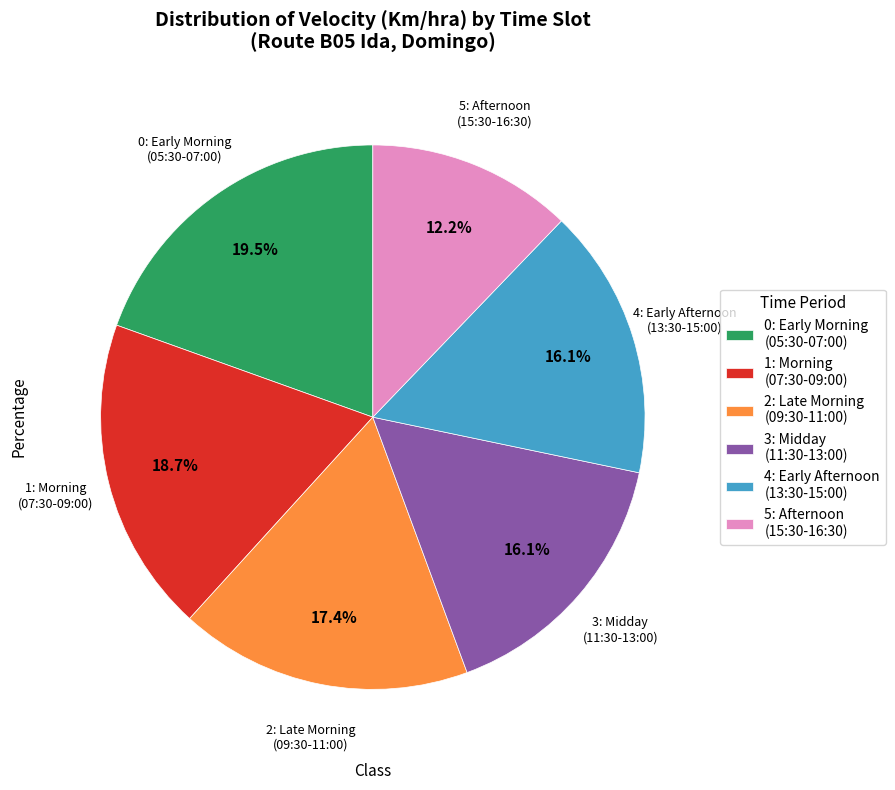

What percentage do 4: Early Afternoon (13:30-15:00) and 0: Early Morning (05:30-07:00) together represent?

35.6%